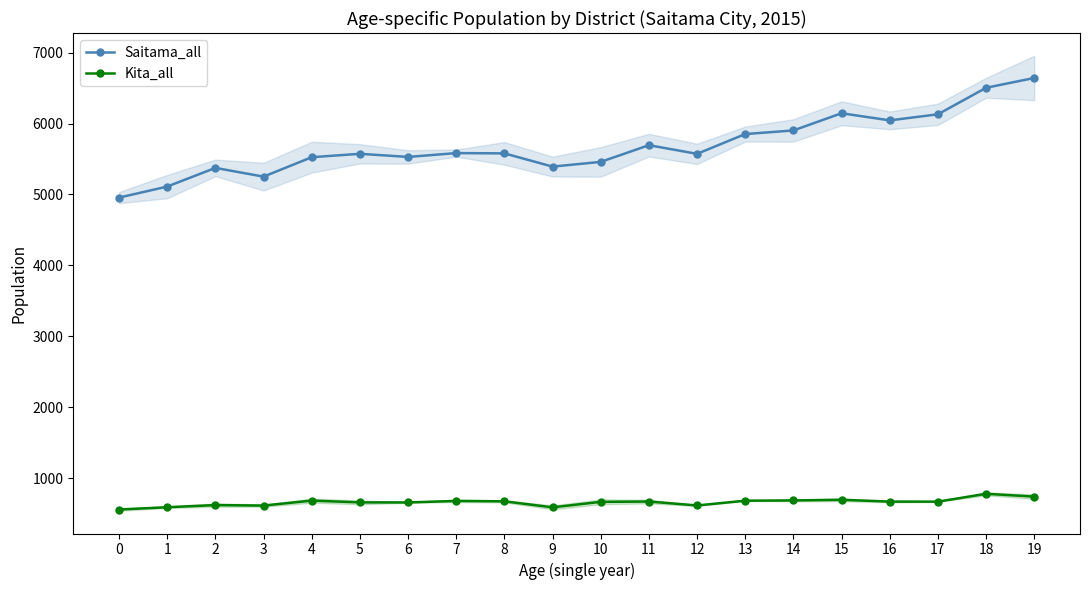

What are all the series names shown in the legend?

Saitama_all, Kita_all